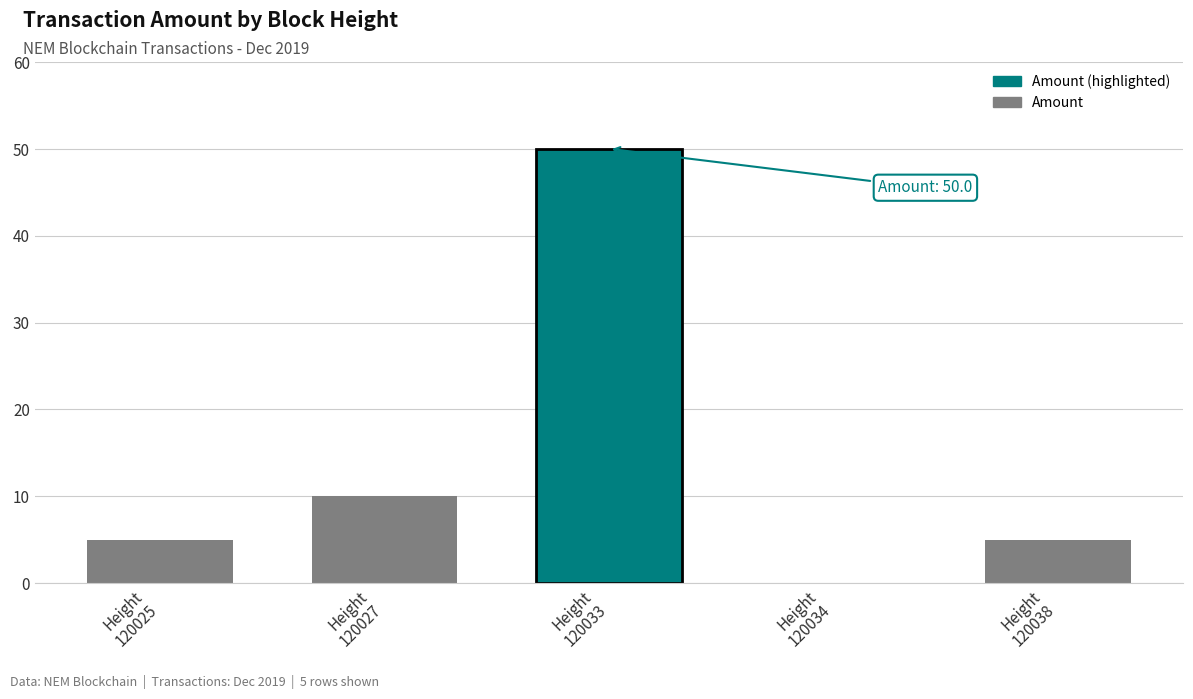

What is the sum of the values at Height
120033 and Height
120034?

50